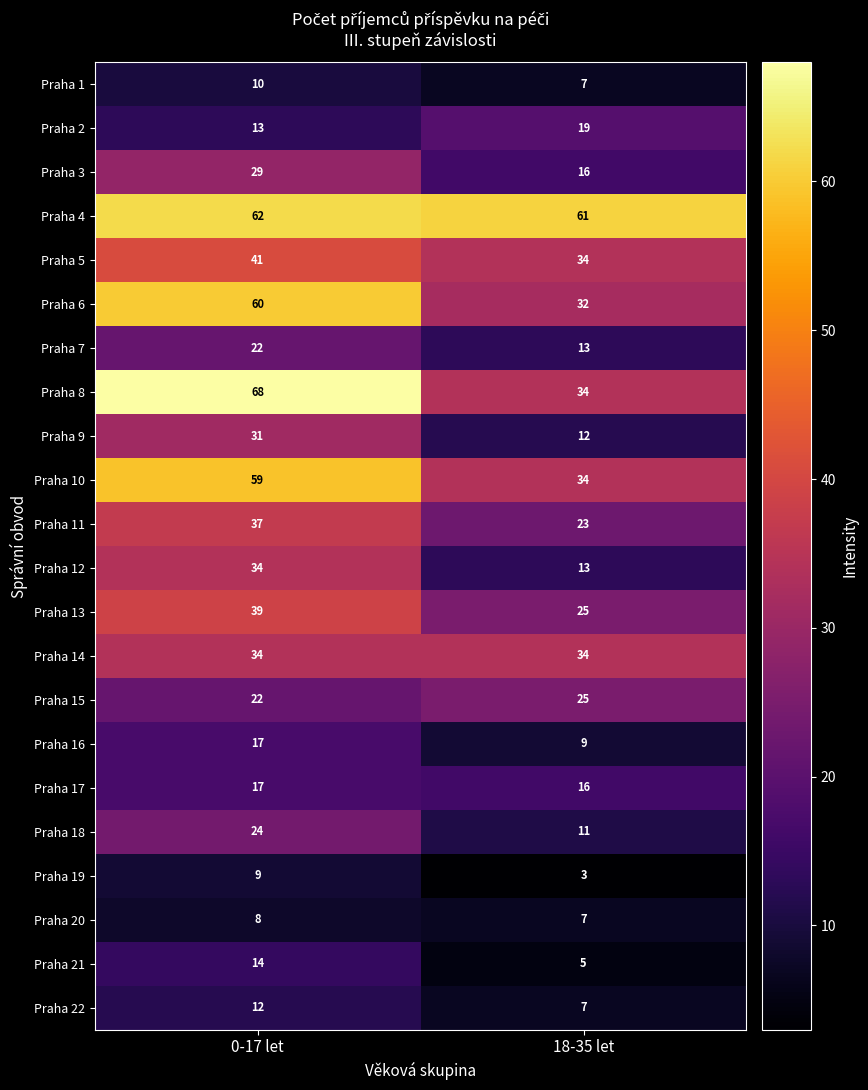

Which series changed the most between 0-17 let and 18-35 let?

Praha 8